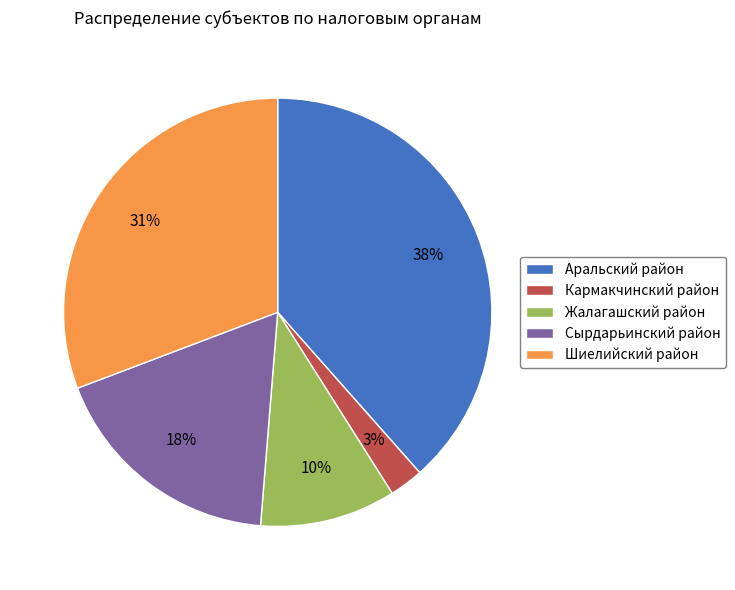

Is there any slice that represents more than half of the pie?

No